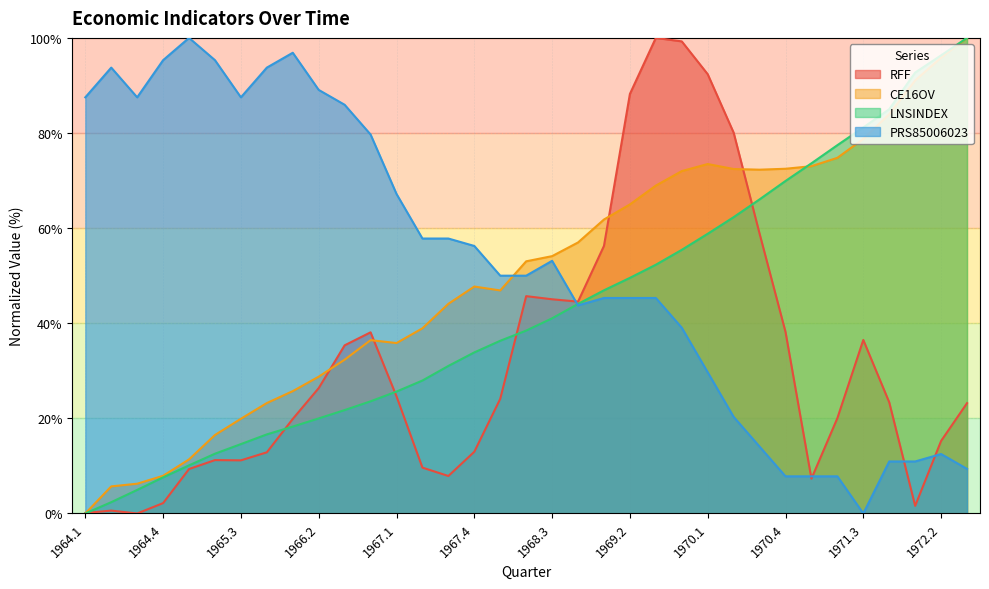

Reading right to left, transcribe all the data shown in this chart.

RFF: 23.2	15.3	1.6	23.4	36.5	20.0	7.3	38.2	58.8	80.1	92.4	99.3	100.0	88.2	56.3	44.5	45.0	45.7	24.1	13.0	7.9	9.6	24.6	38.1	35.4	26.4	19.9	12.9	11.2	11.2	9.3	2.2	0.0	0.6	0.1
CE16OV: 100.0	95.8	91.1	83.9	78.8	74.8	73.0	72.5	72.3	72.4	73.5	72.0	68.9	65.0	61.8	57.0	54.1	53.0	46.9	47.7	44.1	38.9	35.8	36.4	32.3	28.8	25.7	23.2	19.9	16.5	11.4	7.9	6.3	5.7	0.0
LNSINDEX: 100.0	96.3	92.7	85.0	81.2	77.4	73.6	69.9	66.0	62.3	58.8	55.4	52.3	49.5	46.9	44.1	41.0	38.5	36.3	33.9	31.0	28.0	25.6	23.6	21.7	20.0	18.3	16.6	14.6	12.6	10.1	7.6	5.0	2.4	0.0
PRS85006023: 9.4	12.5	10.9	10.9	0.0	7.8	7.8	7.8	14.1	20.3	29.7	39.1	45.3	45.3	45.3	43.7	53.1	50.0	50.0	56.3	57.8	57.8	67.2	79.7	85.9	89.1	96.9	93.7	87.5	95.3	100.0	95.3	87.5	93.7	87.5